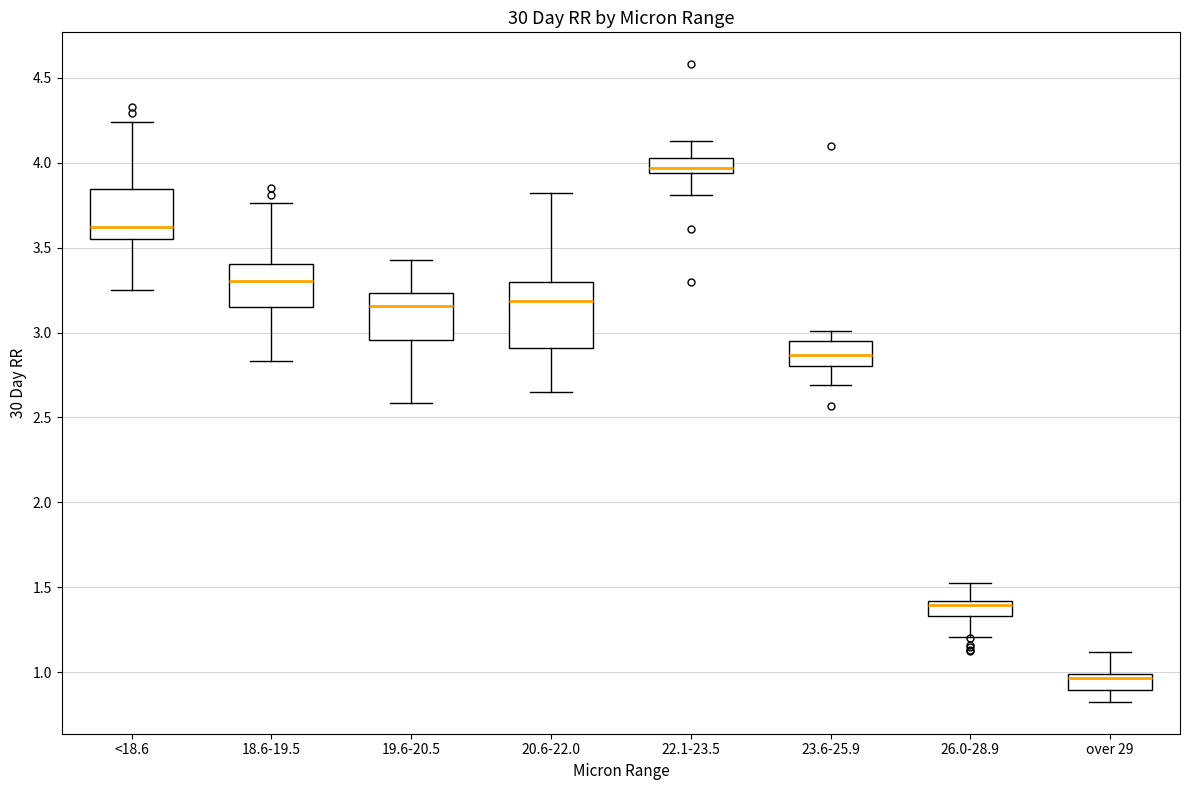

Where is the upper edge of the box for 23.6-25.9 on the y-axis? The values are not printed on the chart, so give them approximately, as read against the axis.

2.95